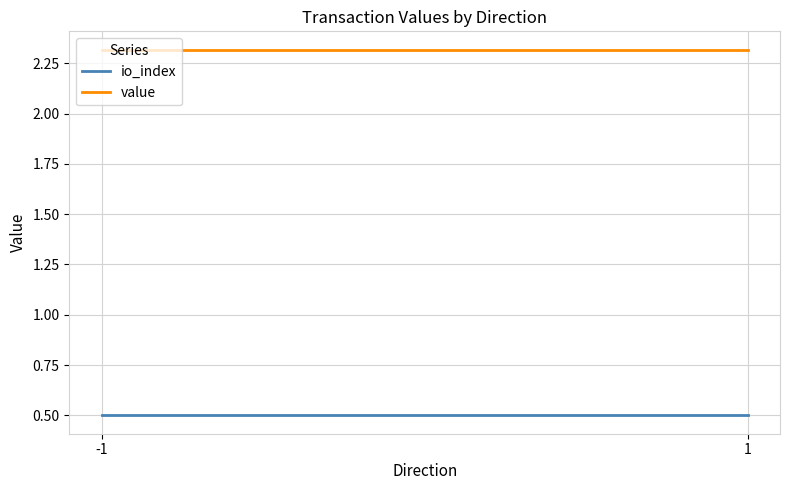

At which category is the sum across all series the highest?

-1